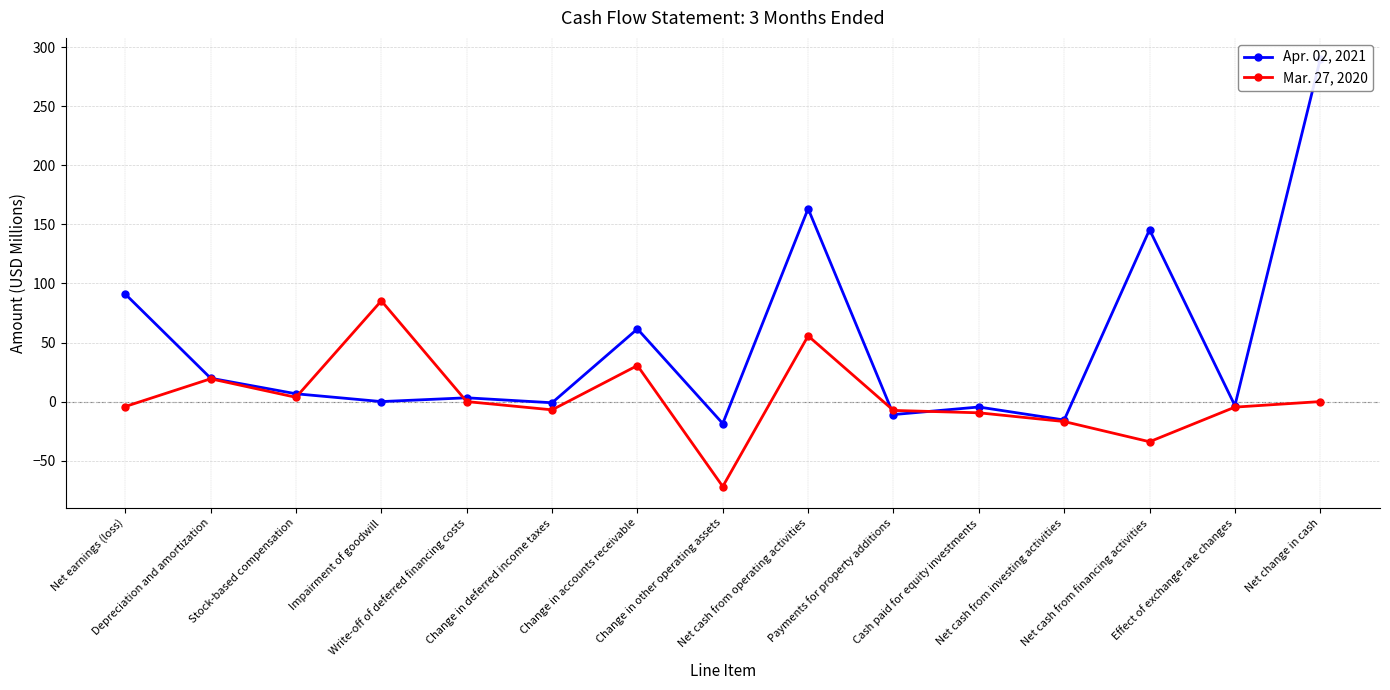

At which label does Mar. 27, 2020 reach its peak?

Impairment of goodwill